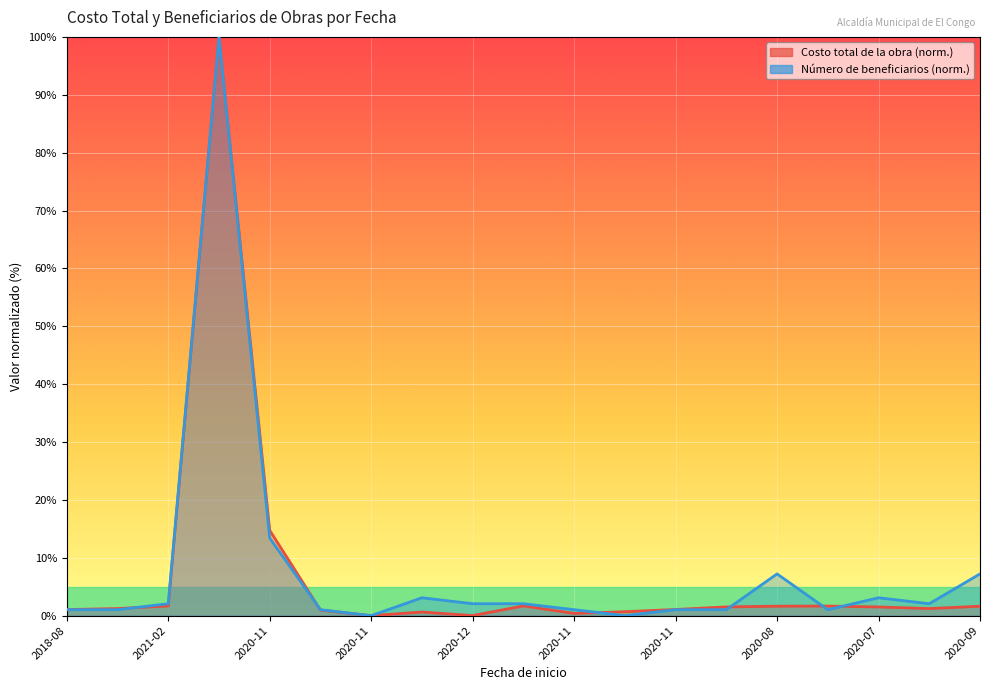

Which series has the largest range (max minus min)?

Costo total de la obra